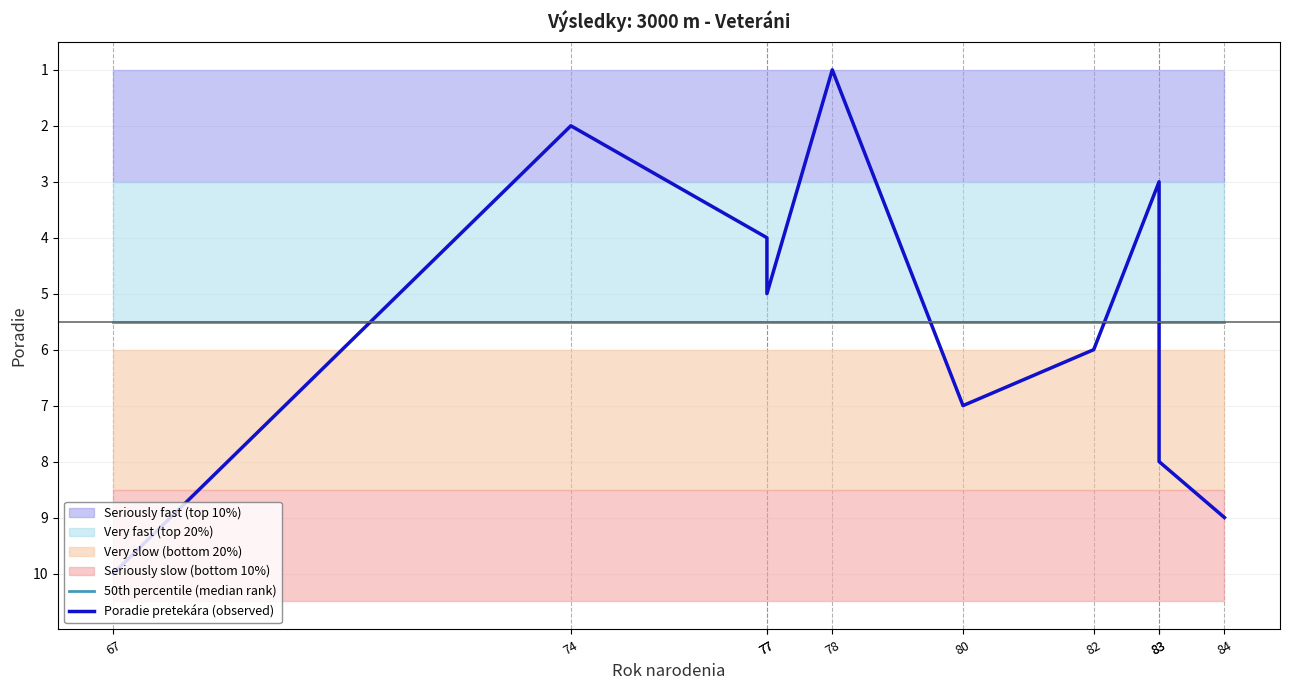

Where is the first local minimum for Poradie pretekára (observed)?

74